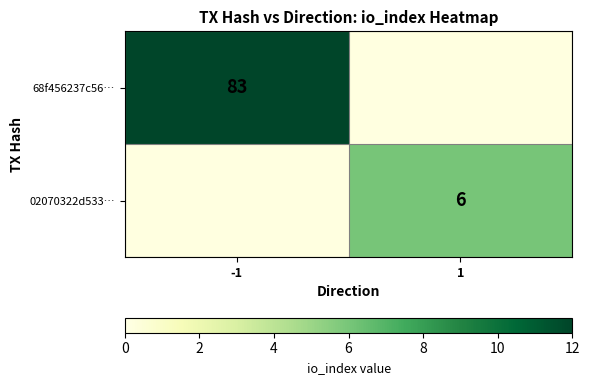

Which has a higher value, 1 or -1?

-1